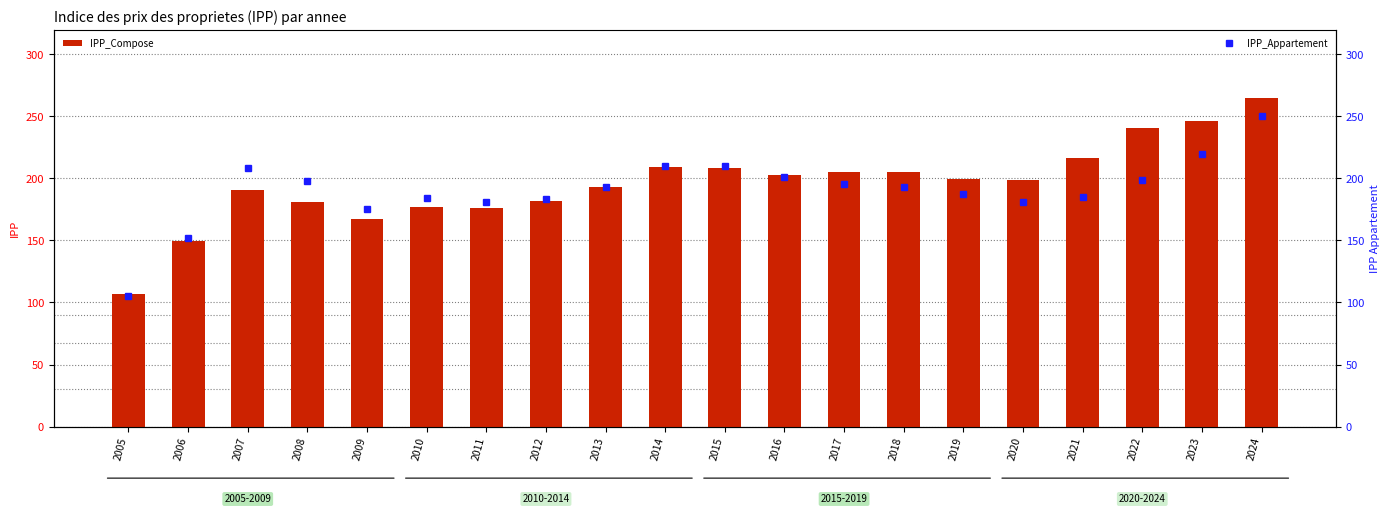

What is the highest value of the IPP_Compose series?

265.1